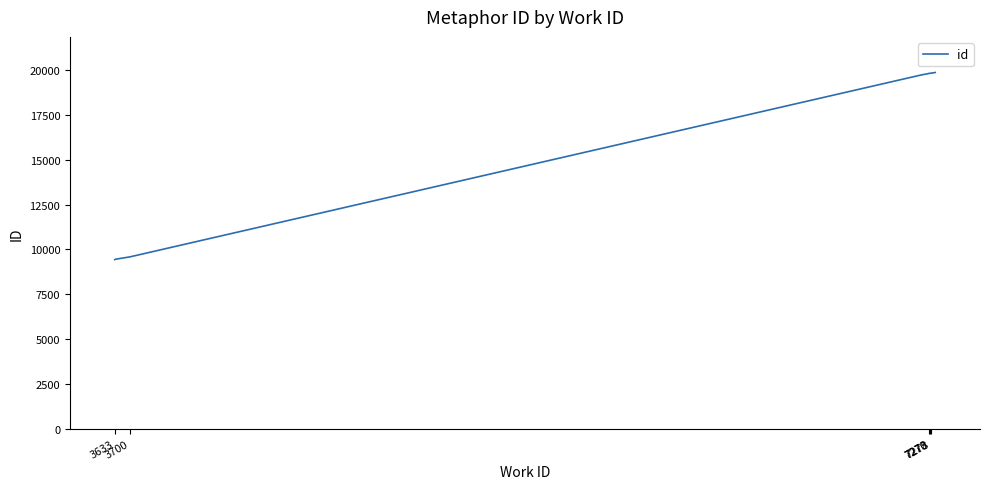

How many lines are shown in the chart?

1